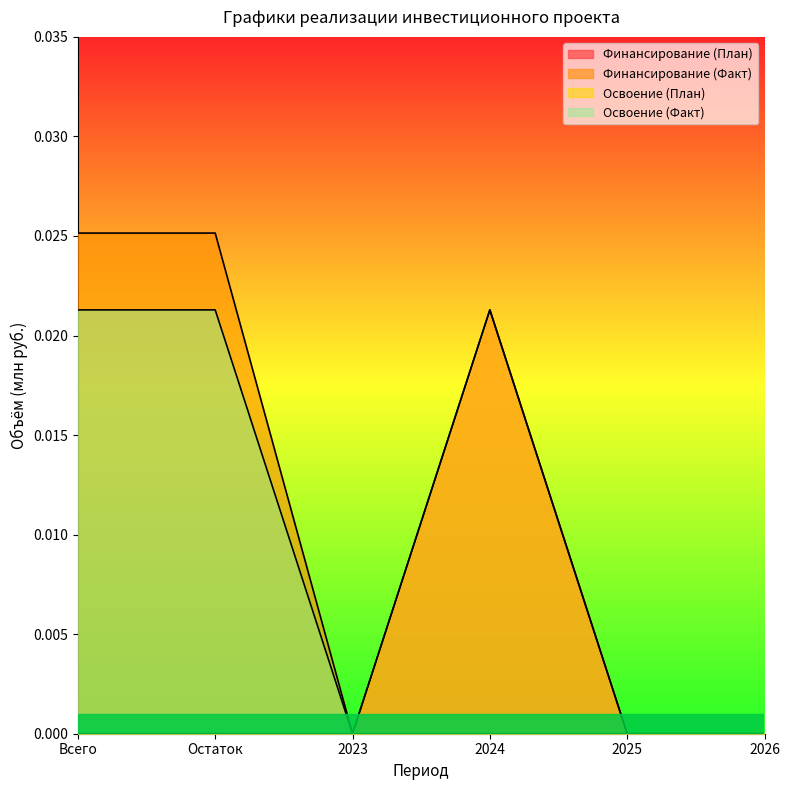

True or false: Освоение (План) has a value of 0.0 at Остаток.

False